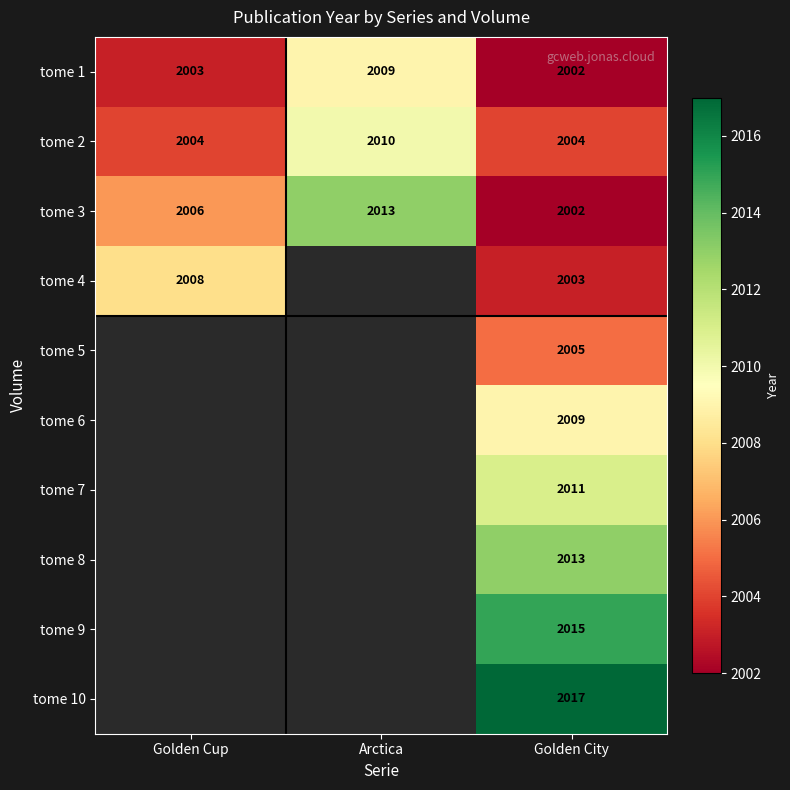

Is it true that tome 1 equals 2801 at Arctica?

False